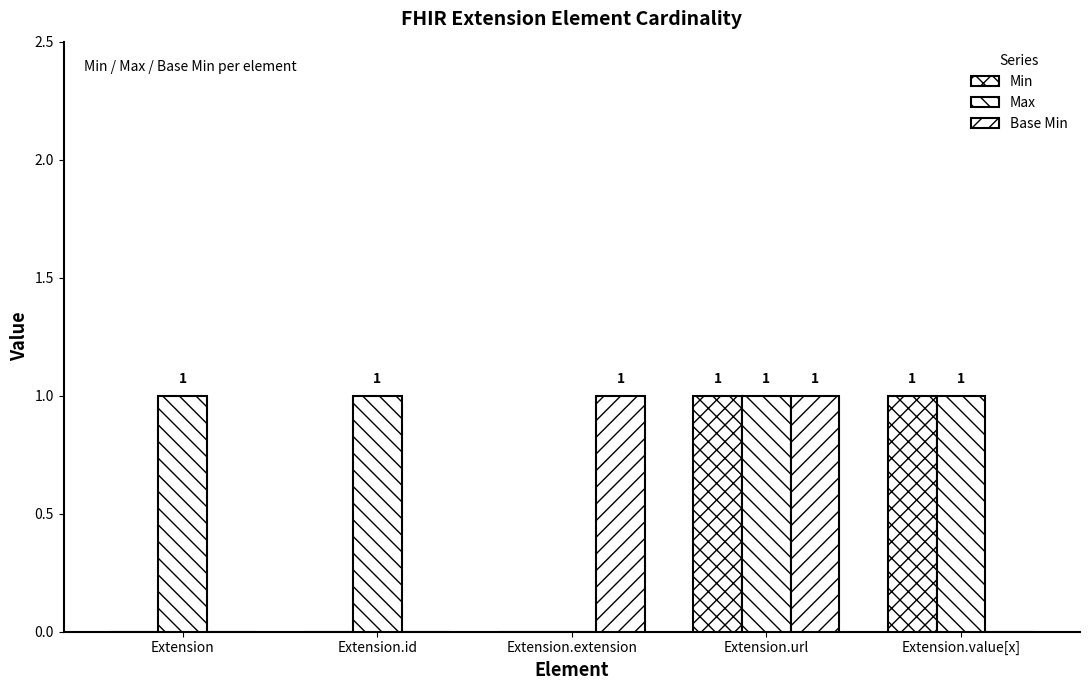

At which label is Max closest to 0?

Extension.extension